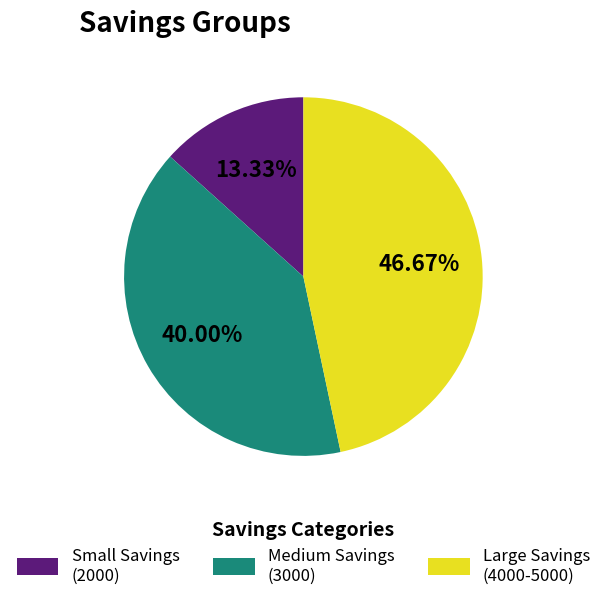

Does any single category account for the majority?

No